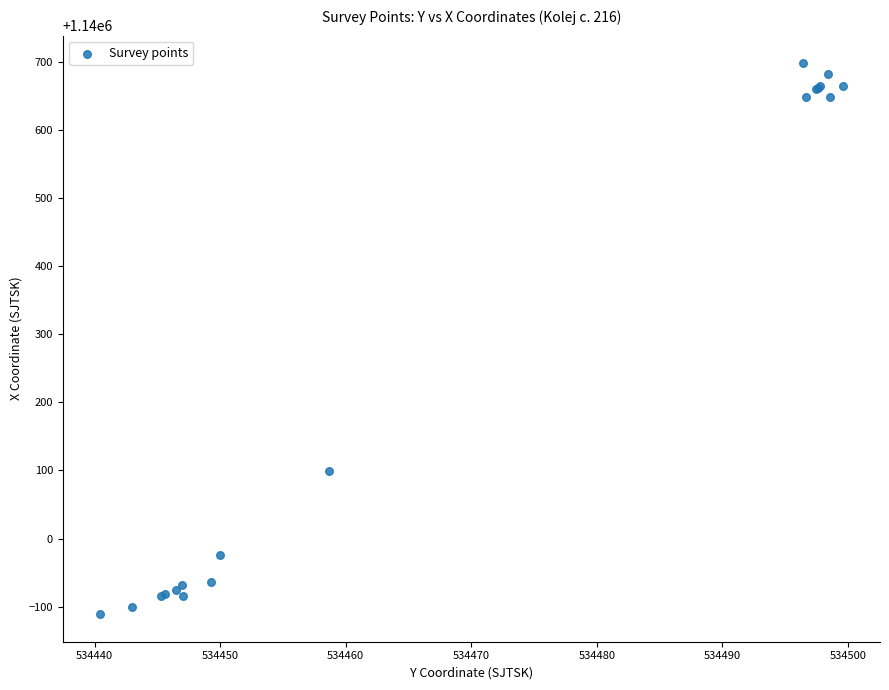

What Y value in the scatter plot is closest to 1140293?

1140099.9